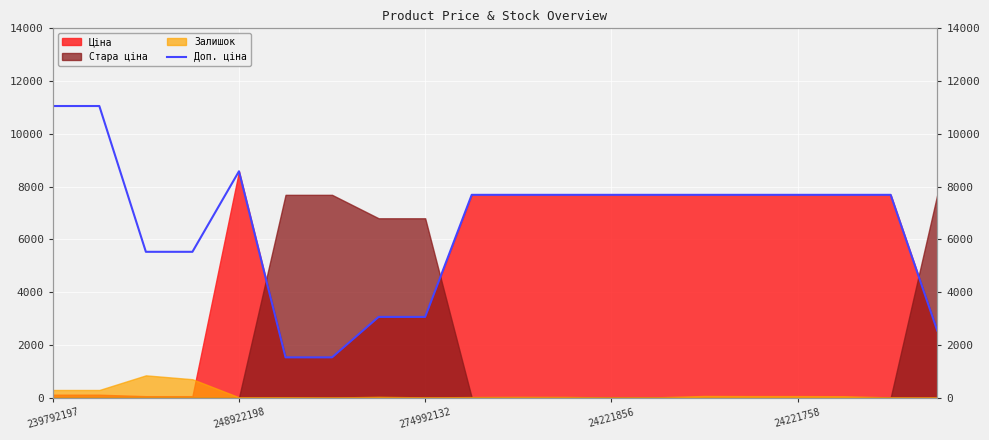

What is the sum of all values?

130344.9